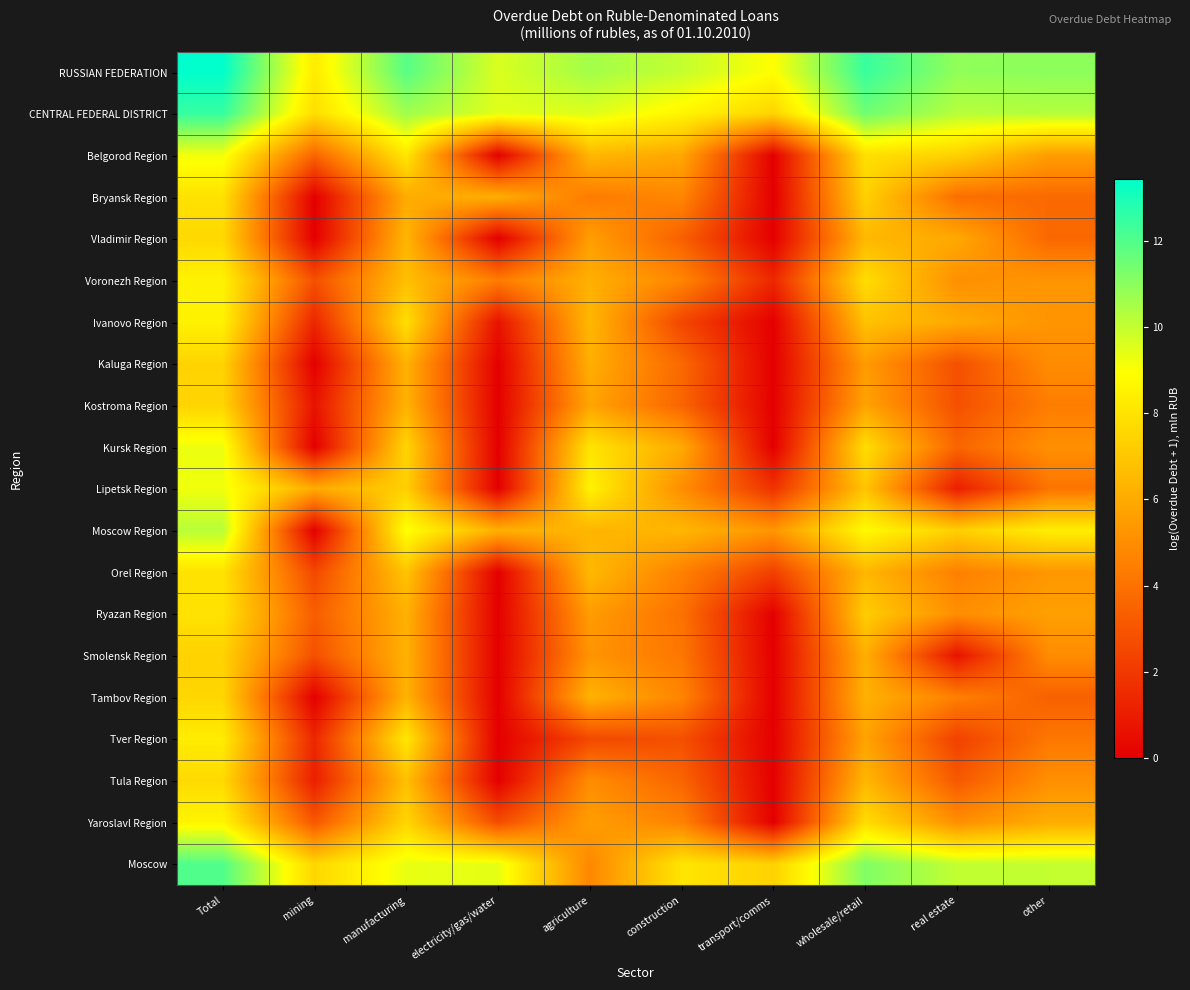

Rank the series by their maximum value, from lowest to highest.

Smolensk Region, Kaluga Region, Kostroma Region, Tambov Region, Vladimir Region, Tula Region, Bryansk Region, Orel Region, Ryazan Region, Tver Region, Ivanovo Region, Voronezh Region, Yaroslavl Region, Belgorod Region, Lipetsk Region, Kursk Region, Moscow Region, Moscow, CENTRAL FEDERAL DISTRICT, RUSSIAN FEDERATION